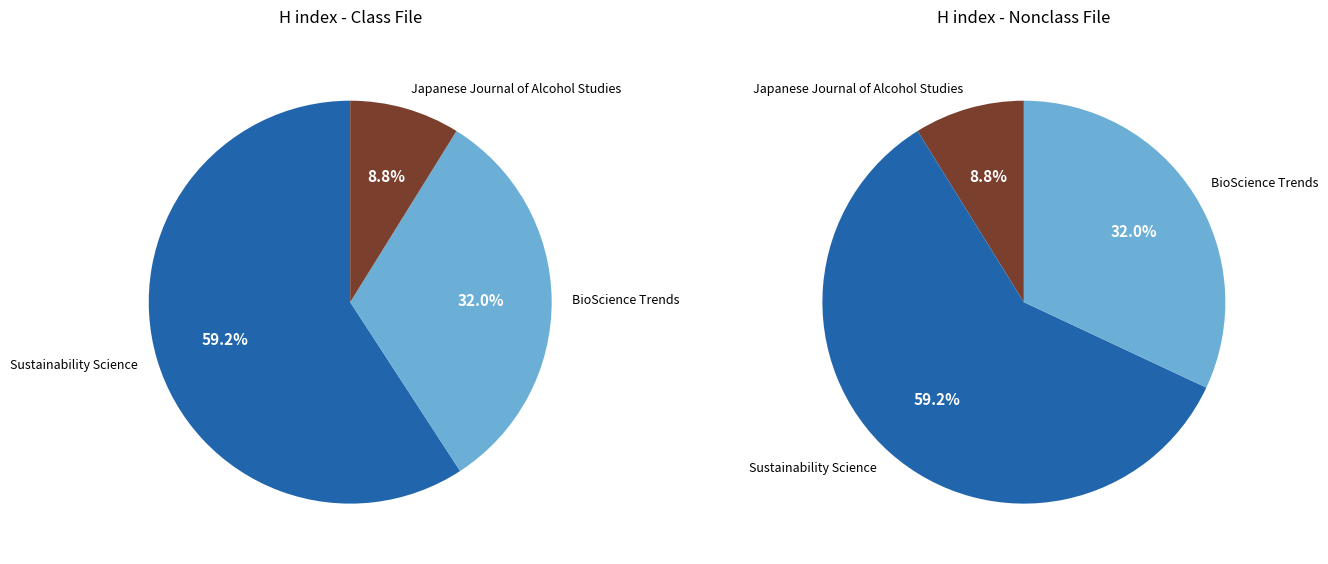

To the nearest percent, what portion does Japanese Journal of Alcohol Studies represent?

9%